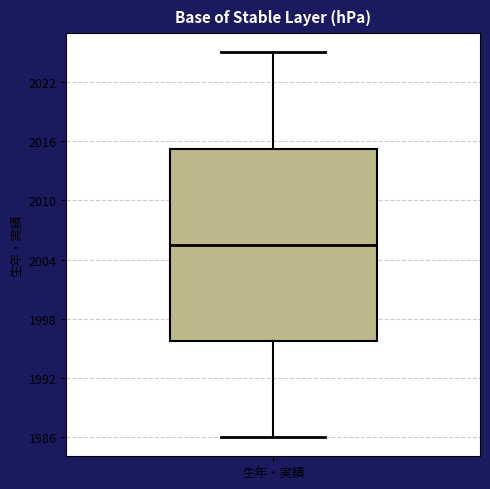

Where is the lower edge of the box for 生年・実績 on the y-axis? The values are not printed on the chart, so give them approximately, as read against the axis.

1996